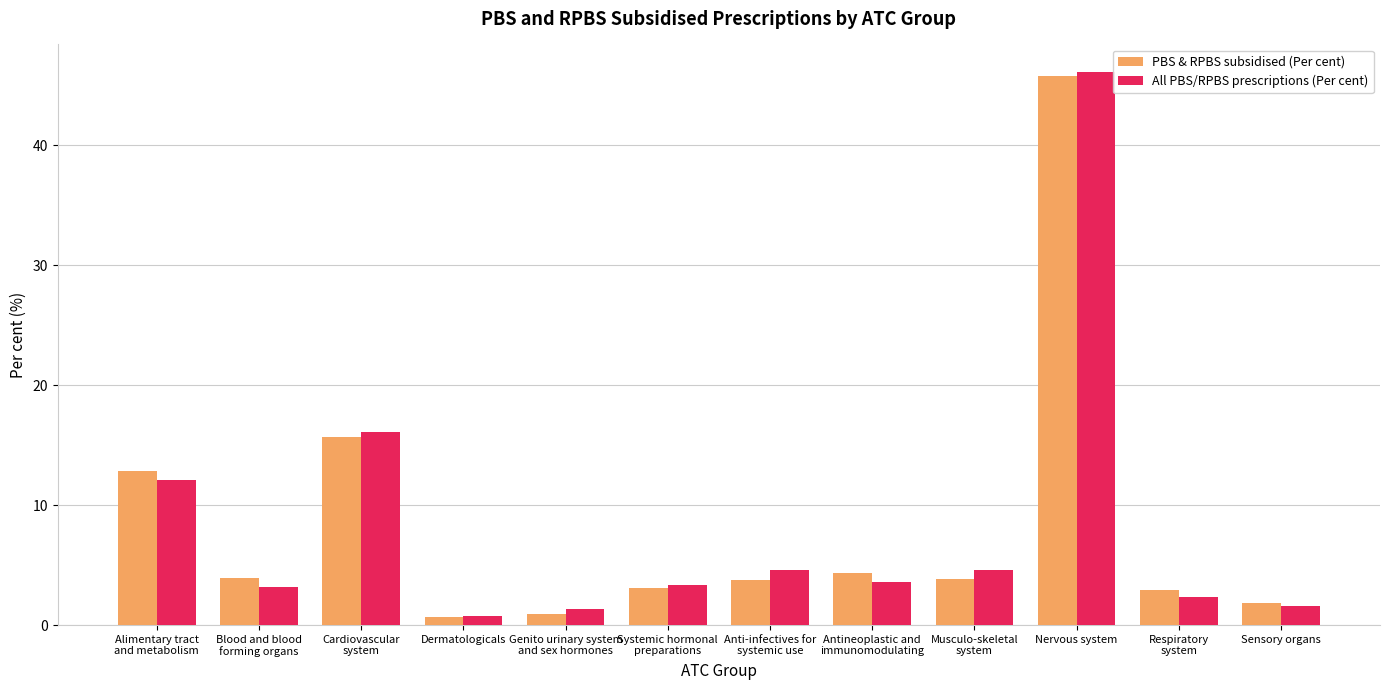

What is the maximum value shown in the chart?

46.1